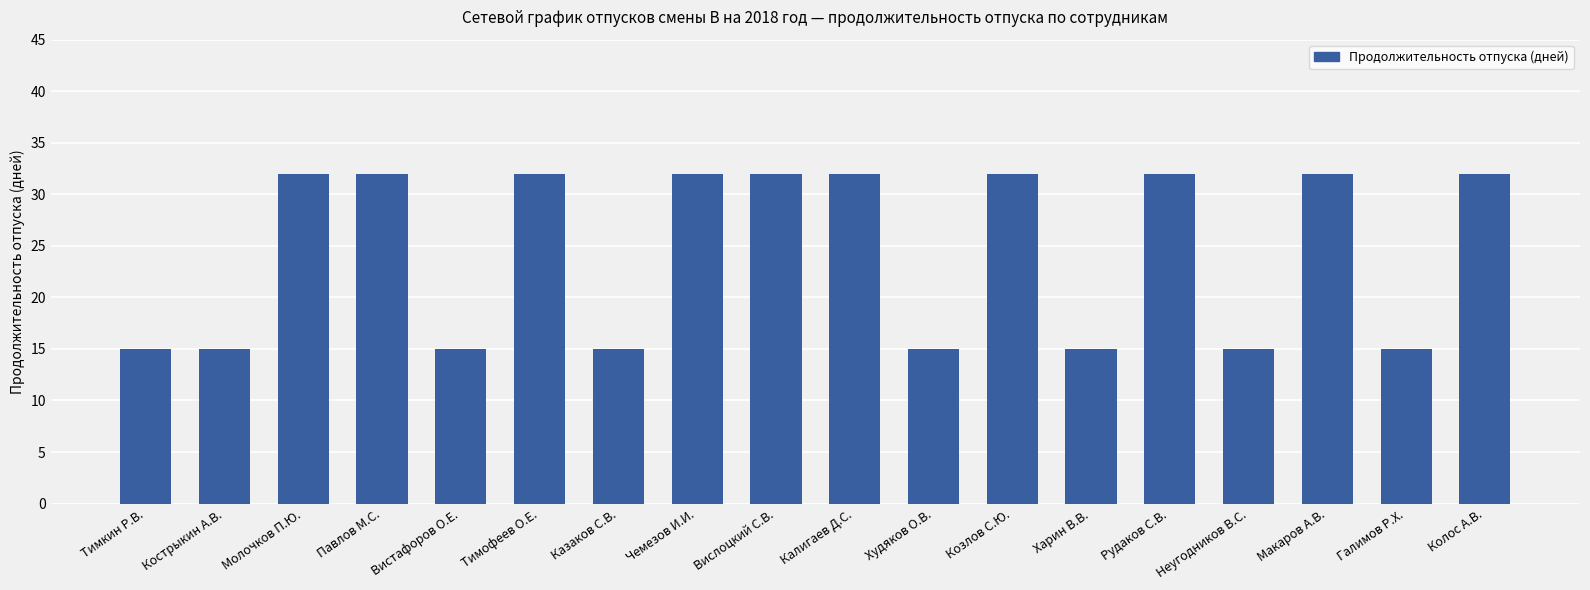

What is the label of the 12th bar from the right?

Казаков С.В.